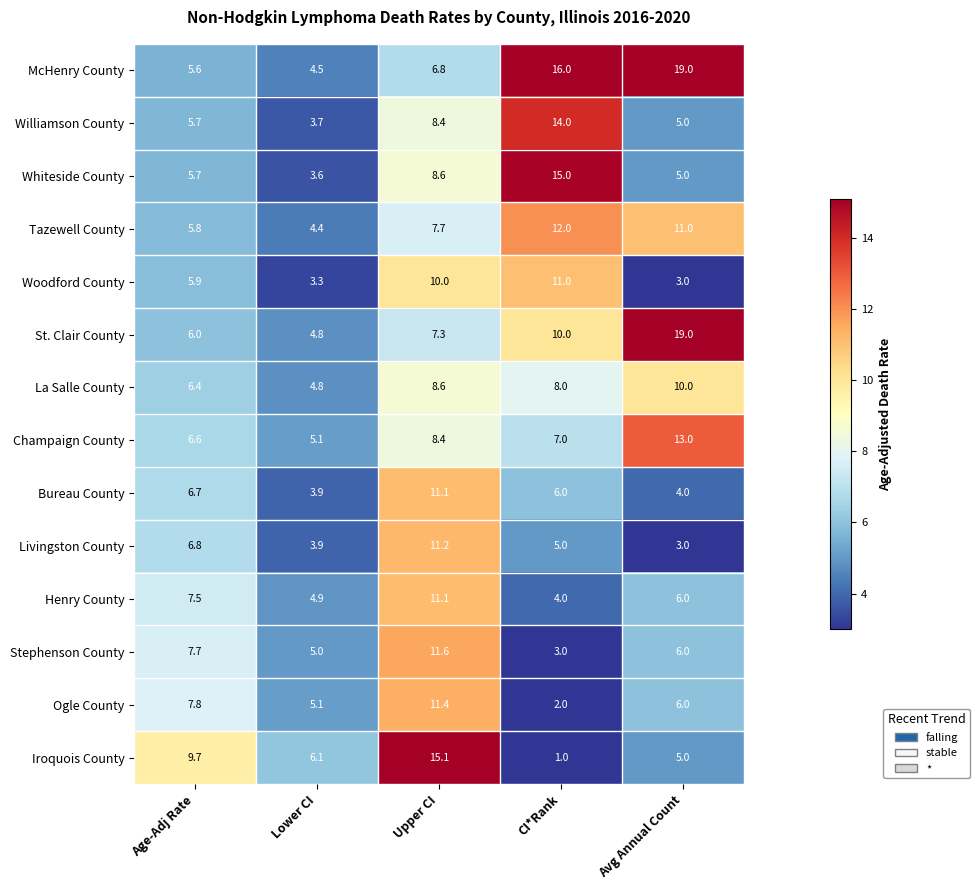

How many data points in Woodford County are above 5?

3